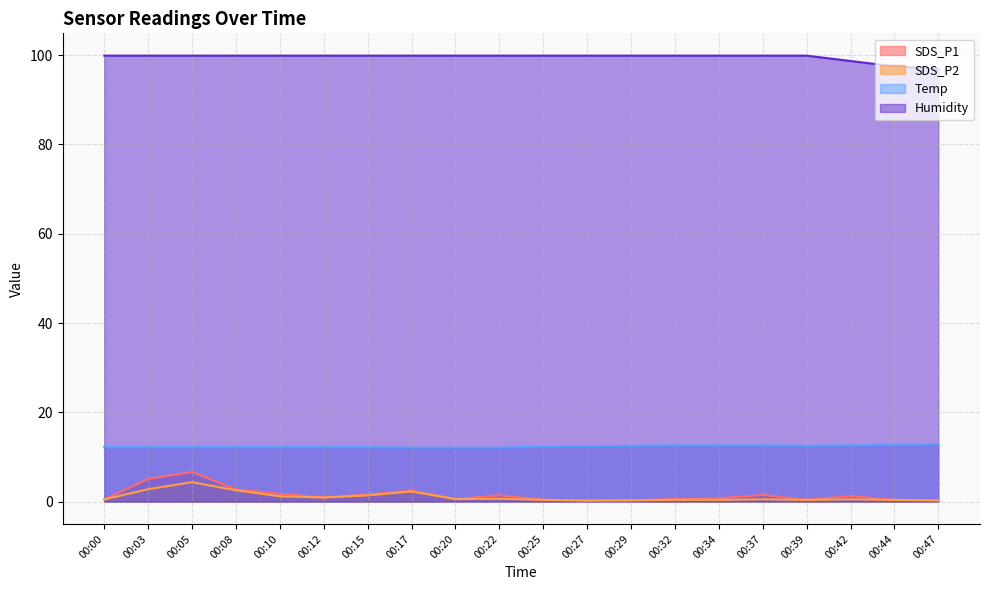

How many lines are shown in the chart?

4